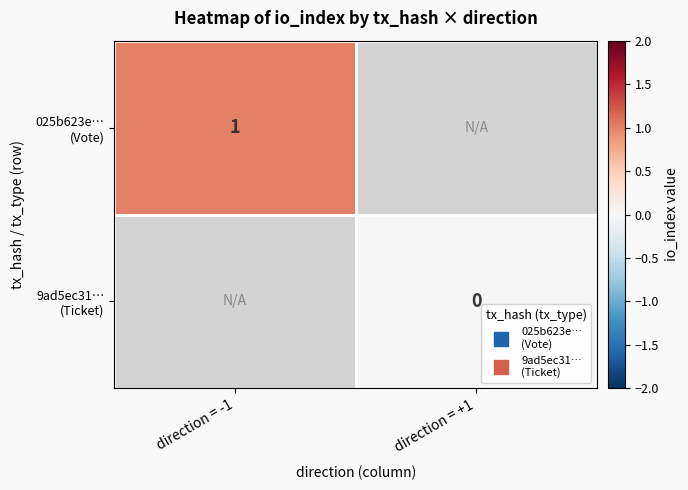

What is the greatest value displayed?

1.0